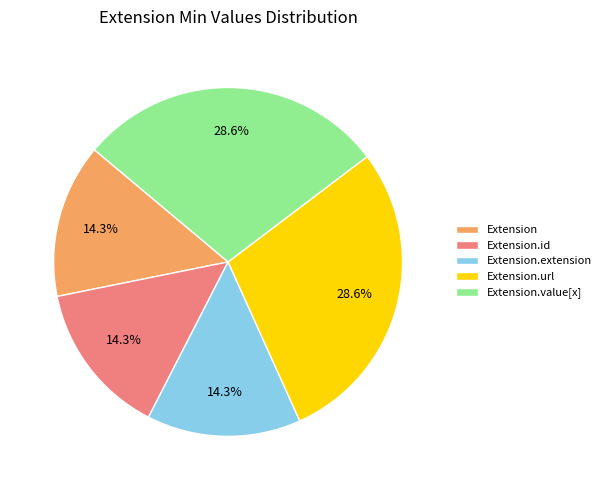

Is there a majority slice in this chart?

No